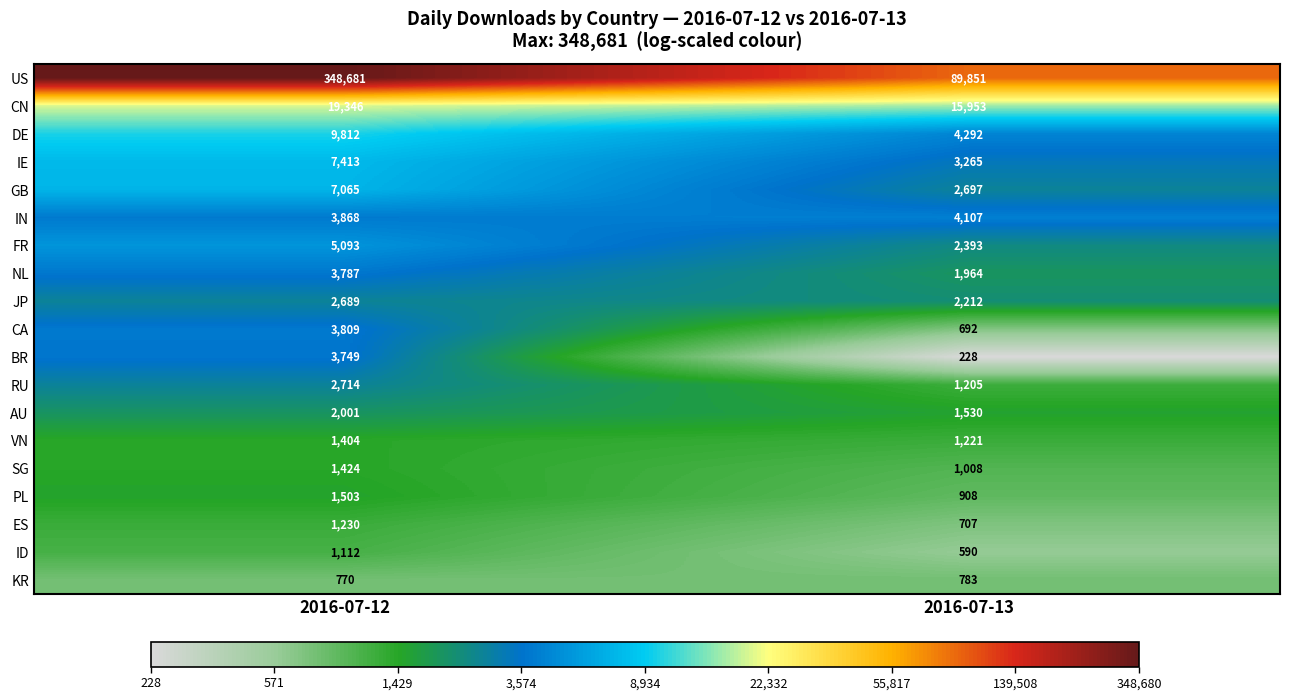

At 2016-07-12, list the series in order from largest to smallest.

US, CN, DE, IE, GB, FR, IN, CA, NL, BR, RU, JP, AU, PL, SG, VN, ES, ID, KR